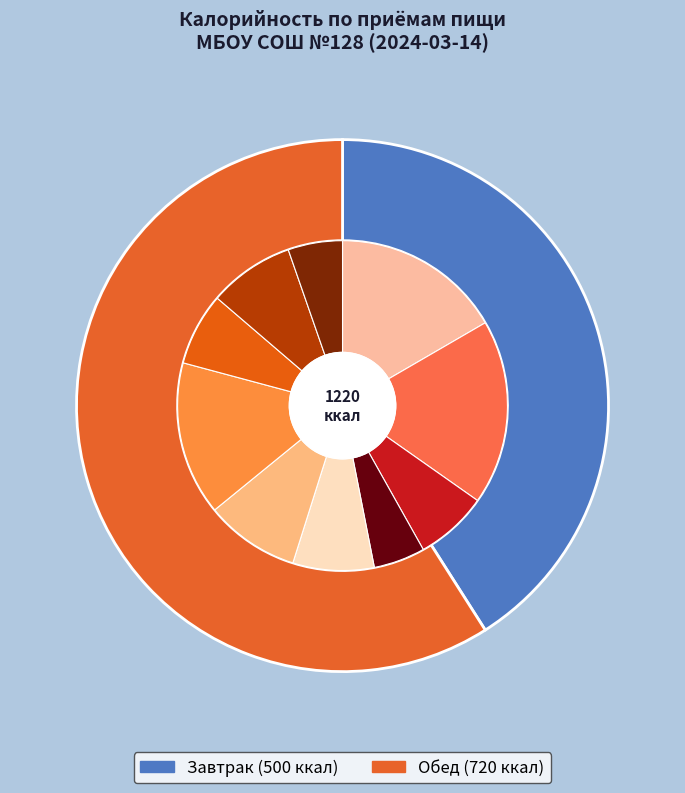

To the nearest percent, what is the difference between the largest and smallest slice percentages?

18%